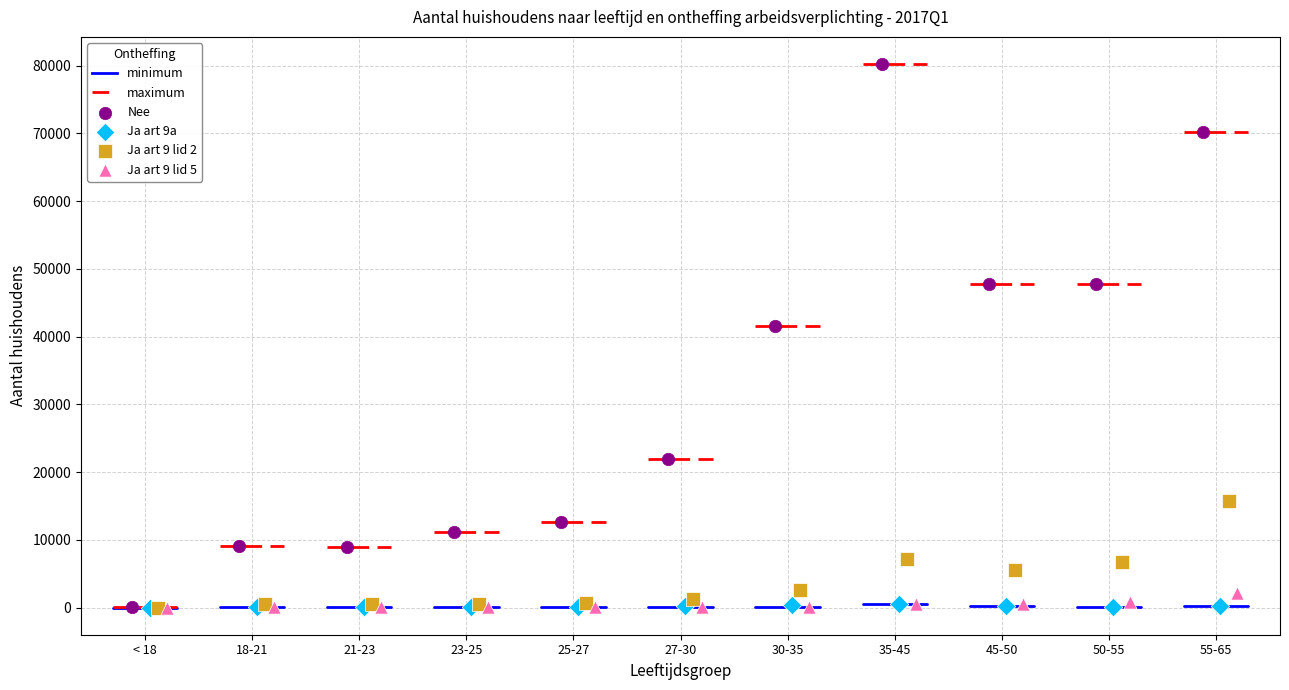

Which series has the largest Y range (max minus min)?

Nee